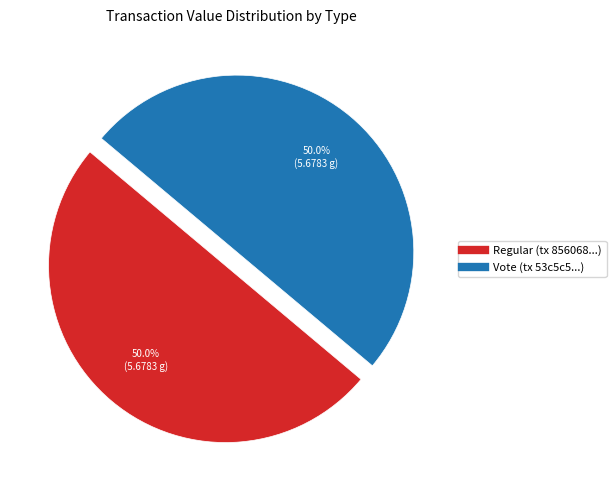

How many slices are in this pie chart?

2